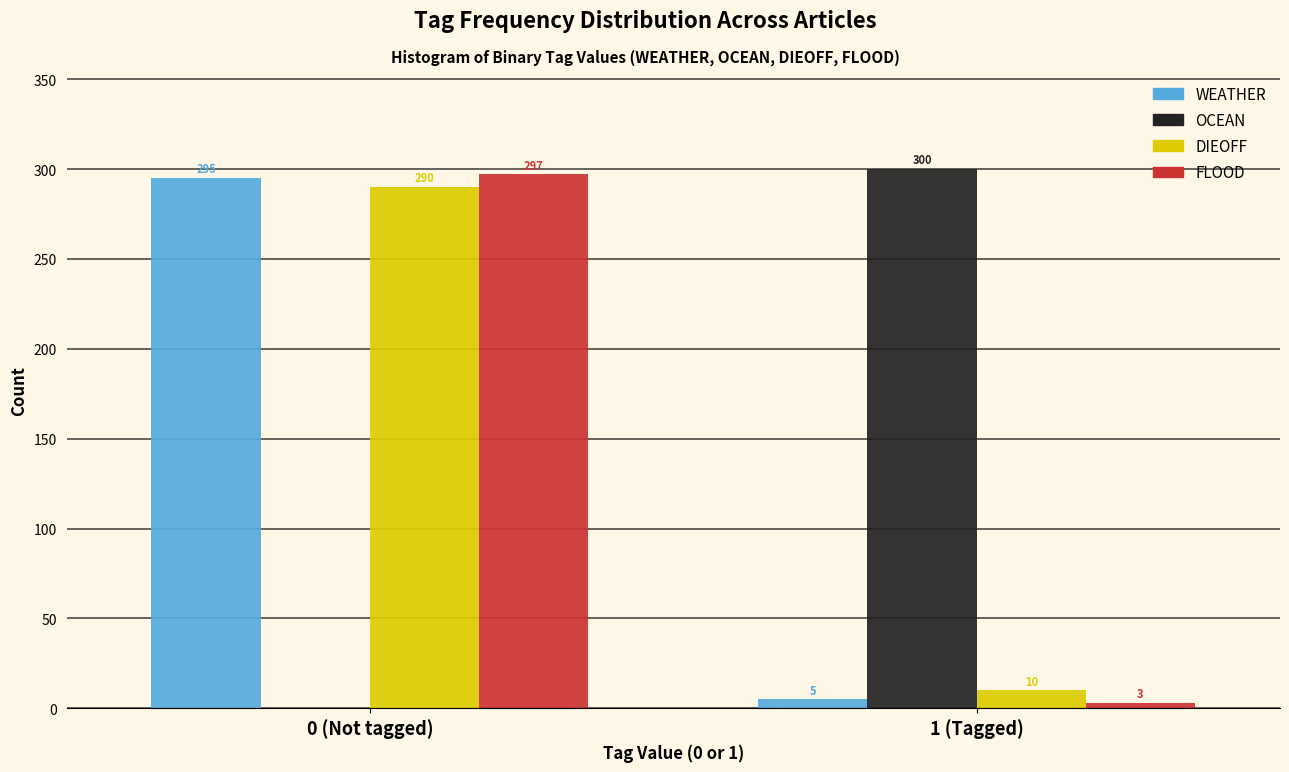

Reading left to right, what are all the values shown in this chart?

WEATHER: 0 (Not tagged)=295	1 (Tagged)=5
OCEAN: 0 (Not tagged)=0	1 (Tagged)=300
DIEOFF: 0 (Not tagged)=290	1 (Tagged)=10
FLOOD: 0 (Not tagged)=297	1 (Tagged)=3